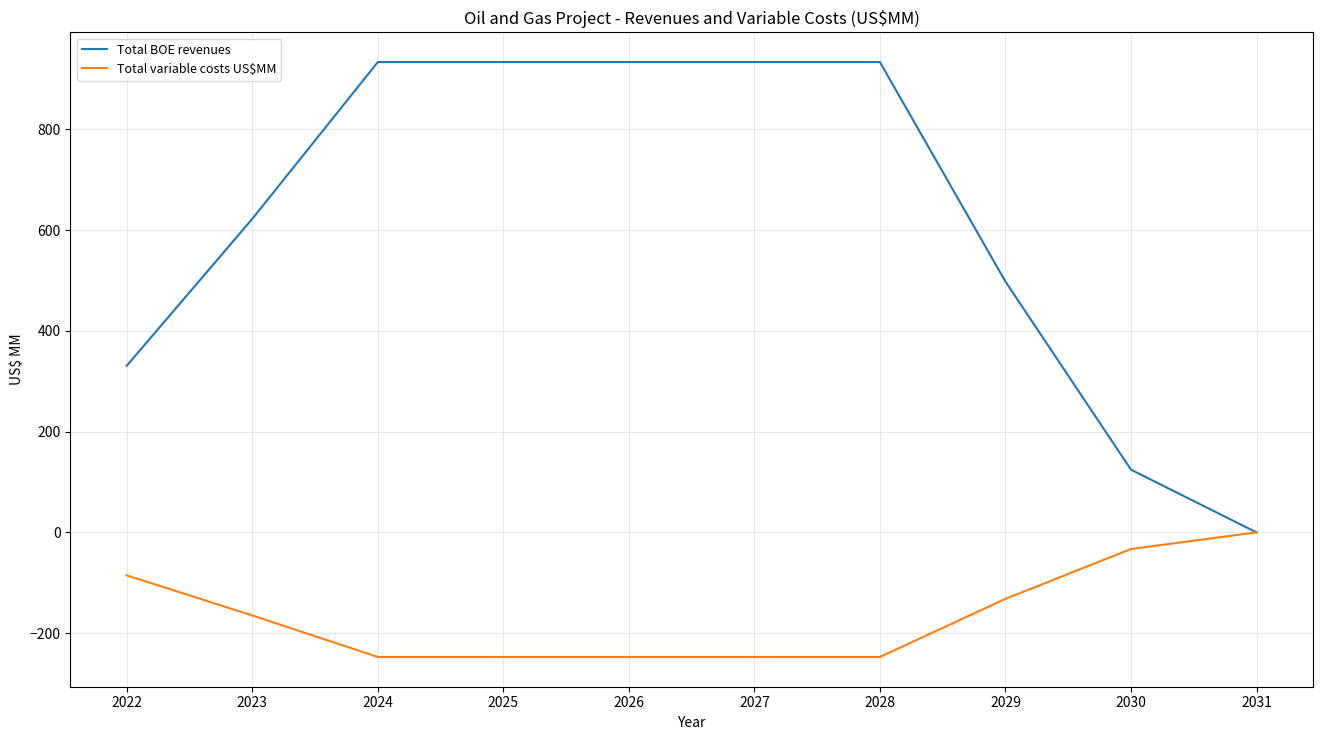

Where is Total variable costs US$MM nearest to the value -123?

2029